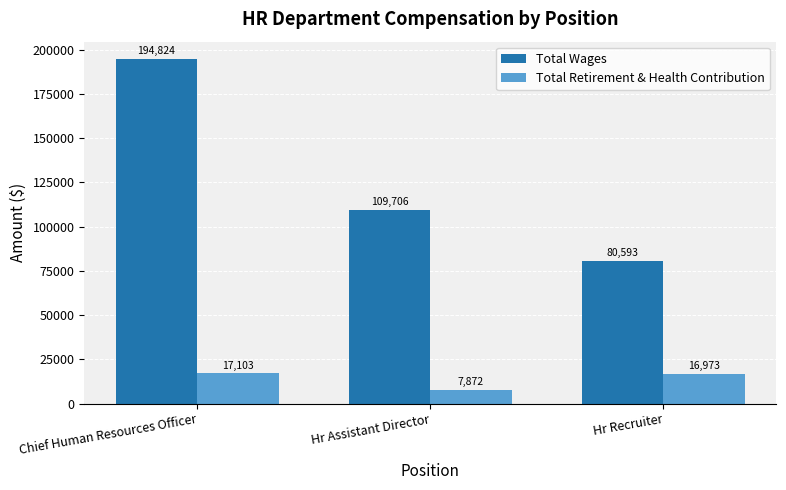

At which label does Total Retirement & Health Contribution first exceed 16973?

Chief Human Resources Officer